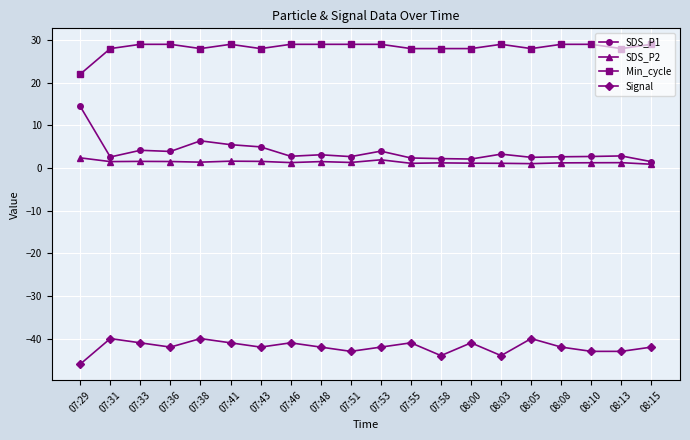

What is the spread (max minus min) of values at 07:58?

72.0